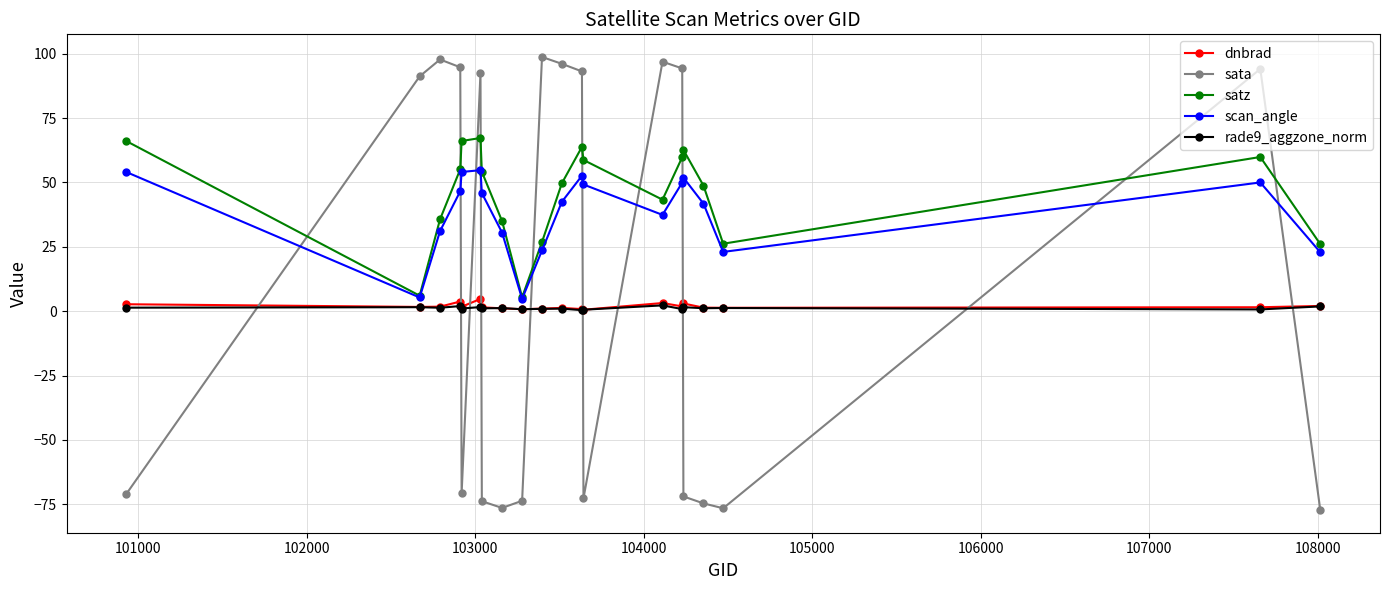

True or false: rade9_aggzone_norm and satz intersect in this chart.

False